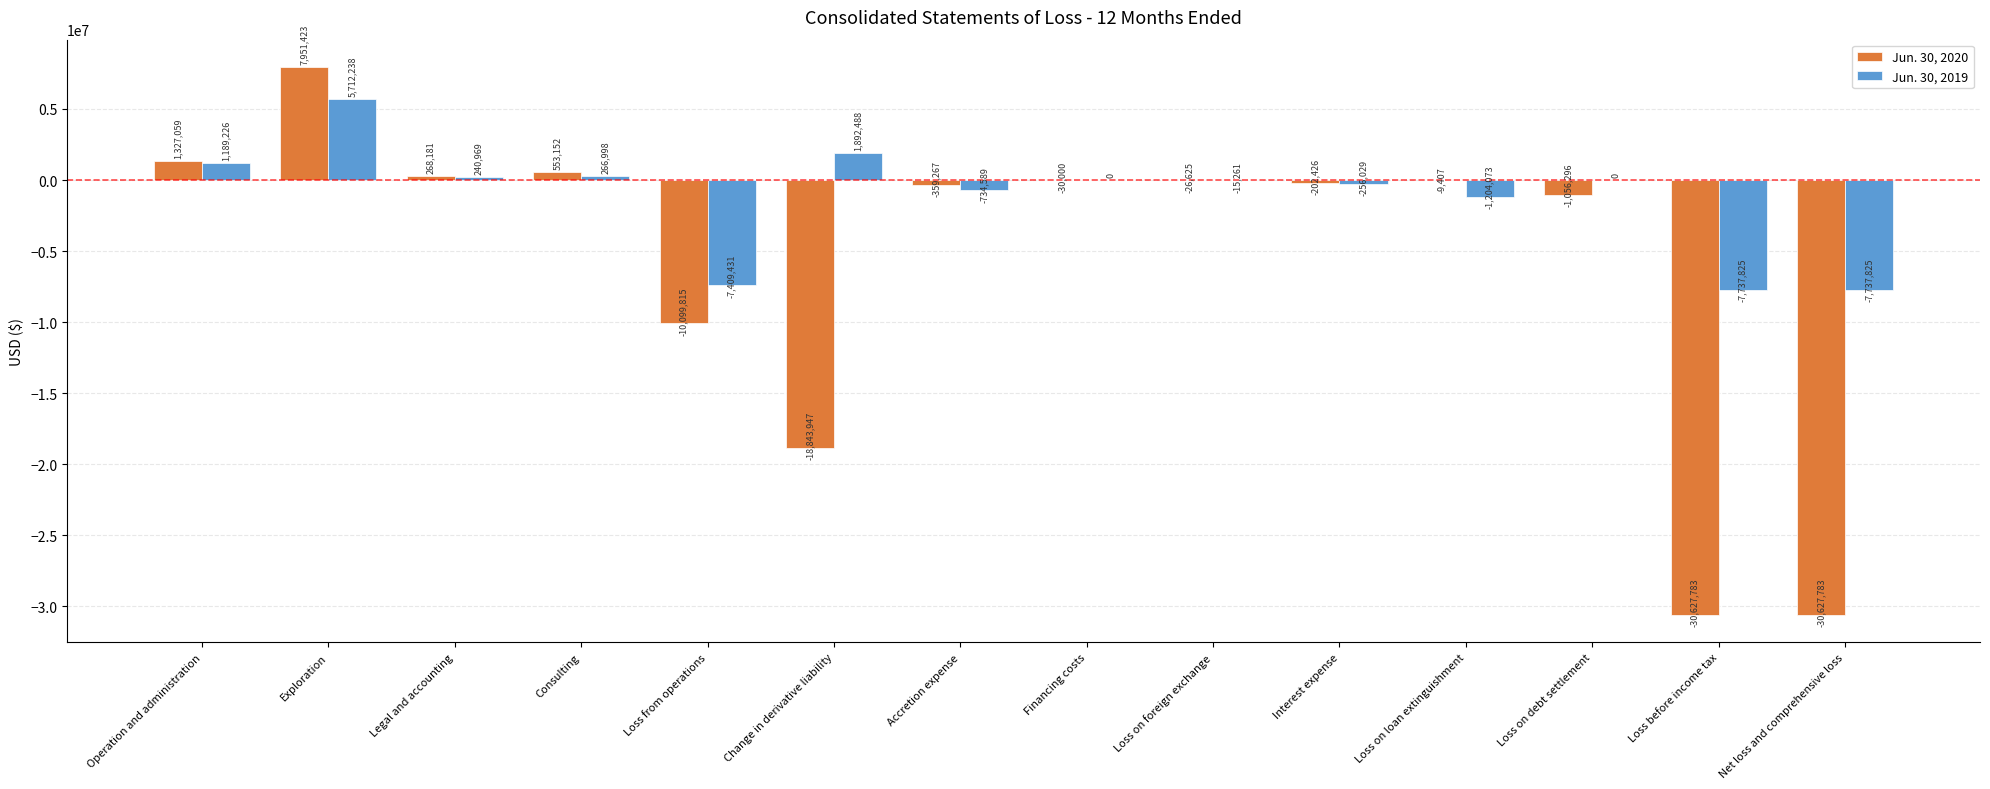

The Jun. 30, 2019 series shows -734589 at Accretion expense. True or false?

True